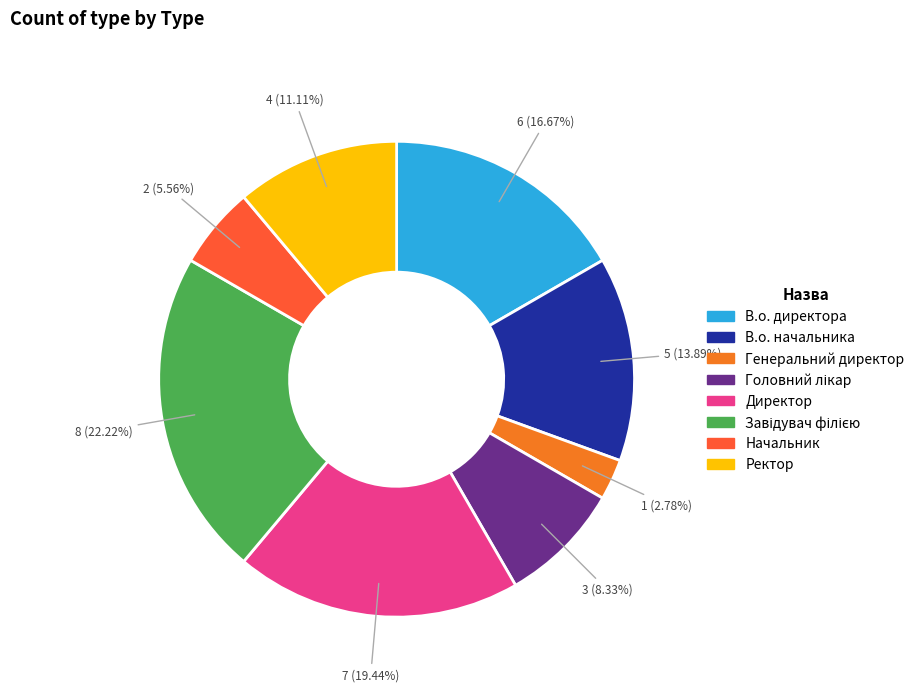

What percentage is the В.о. директора slice, to the nearest percent?

17%